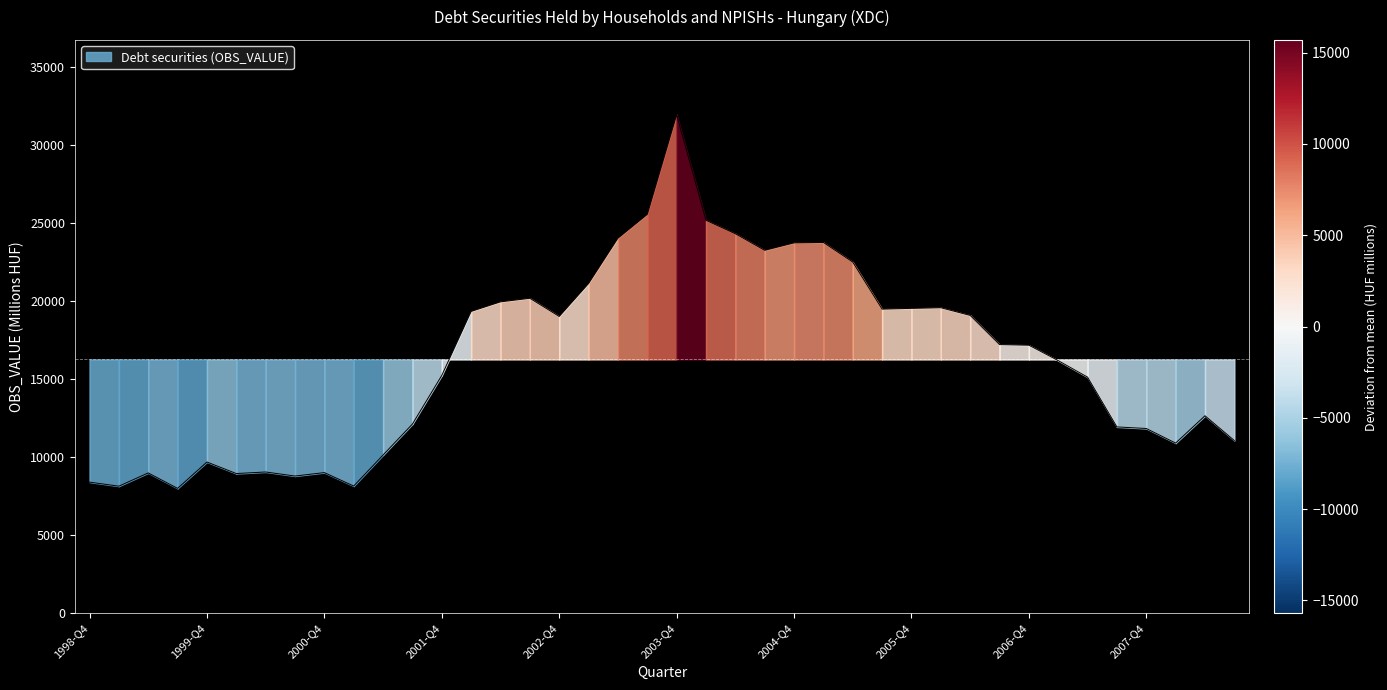

Approximately how many times larger is the value at 2004-Q3 compared to 2004-Q2?

1.0